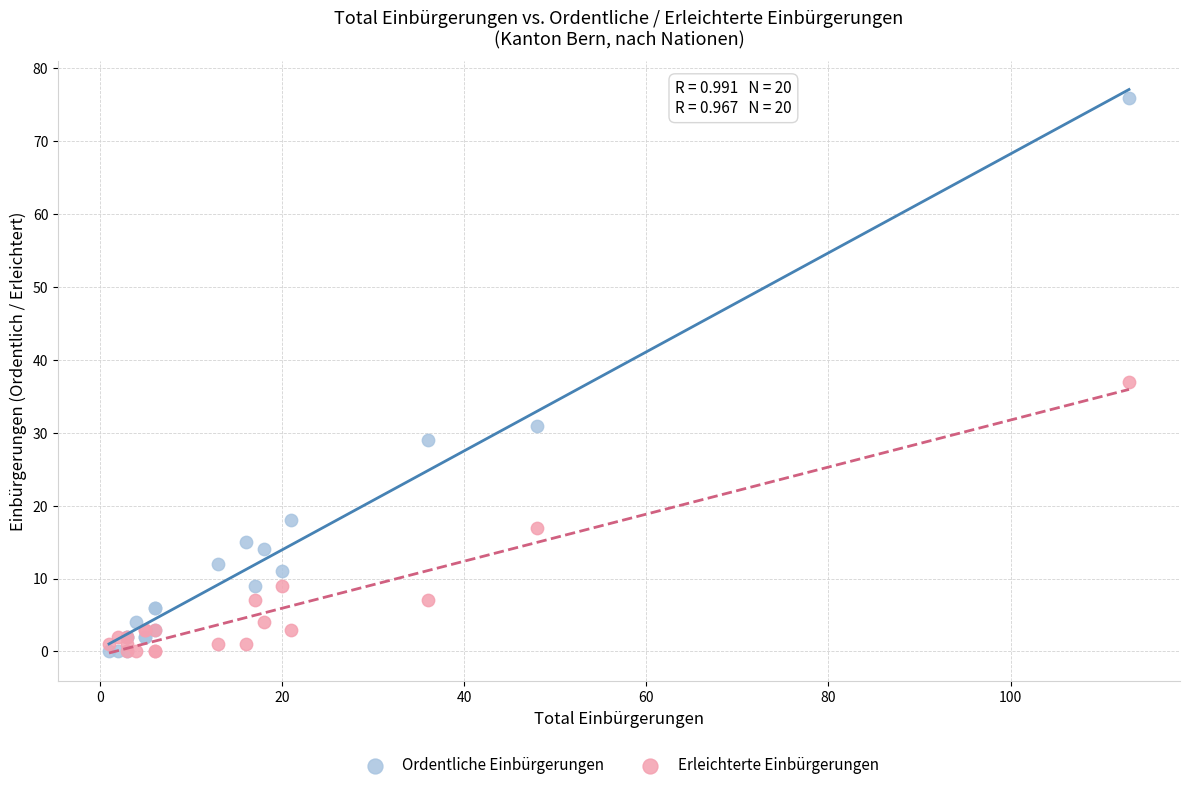

In the Ordentliche Einbürgerungen series, what Y value is closest to 38?

31